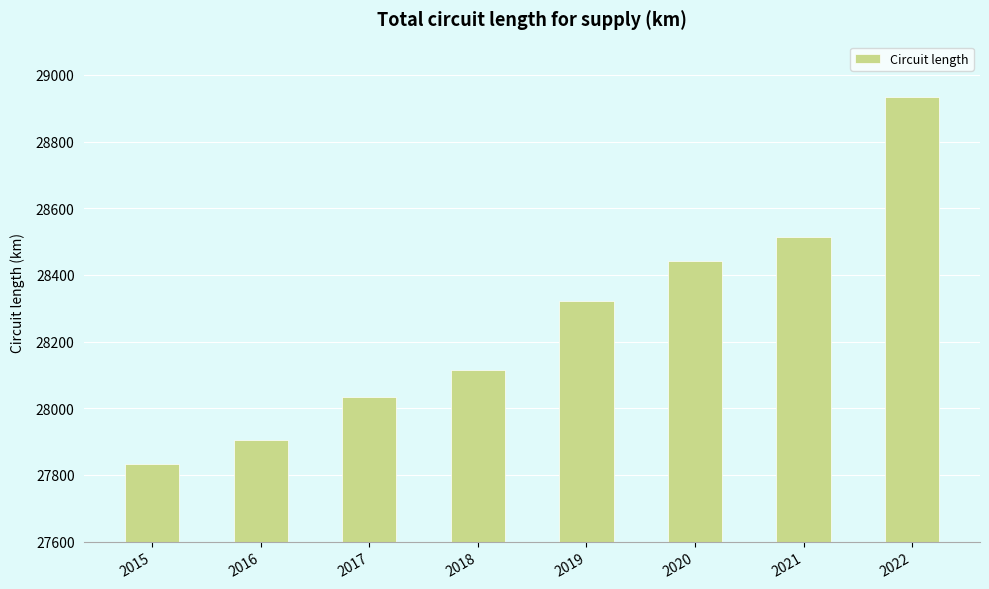

List the labels in order of value, smallest first.

2015, 2016, 2017, 2018, 2019, 2020, 2021, 2022